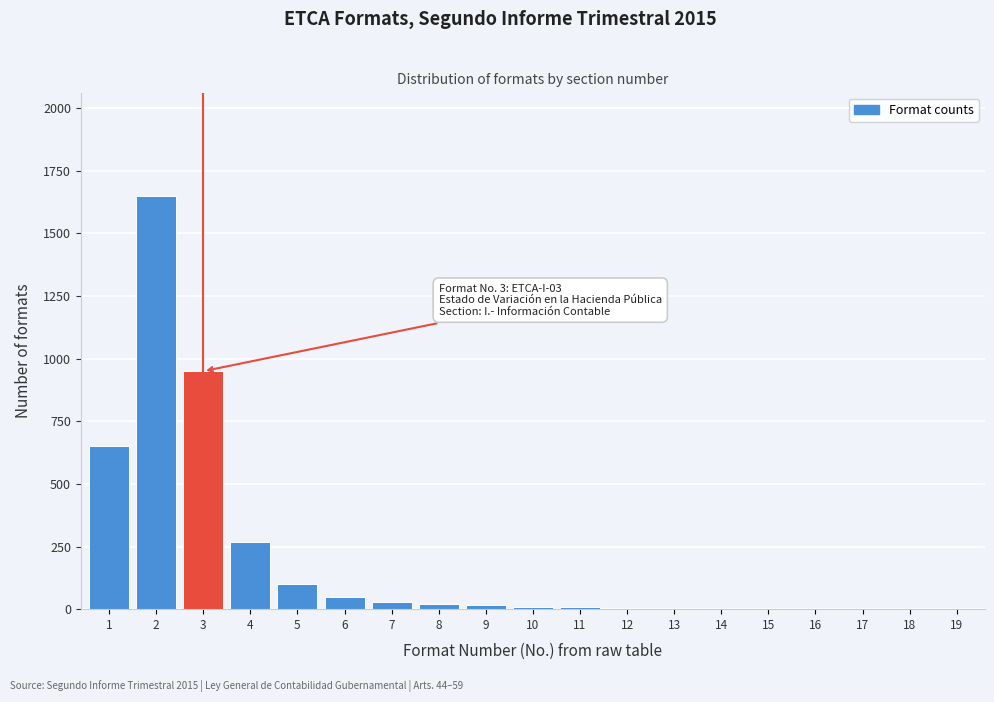

What is the maximum value shown in the chart?

1650